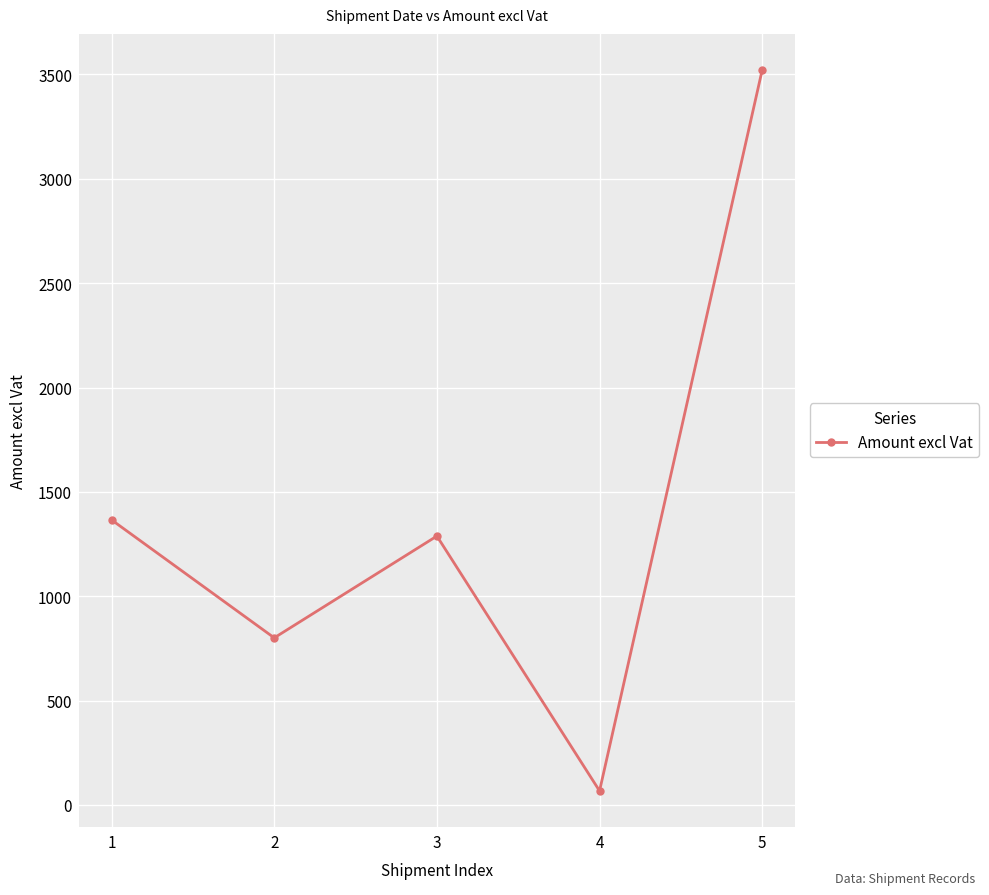

How many lines are shown in the chart?

1